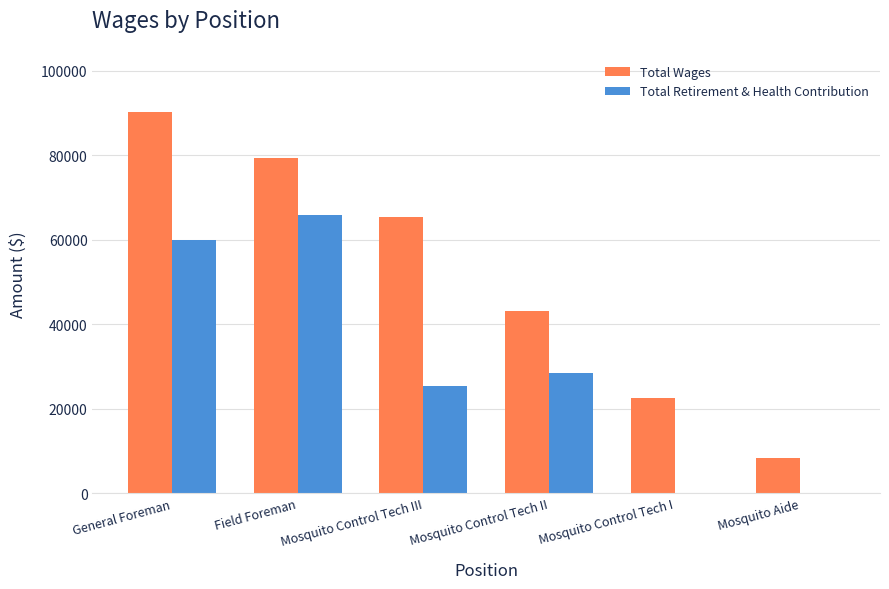

What is the highest value of the Total Retirement & Health Contribution series?

65696